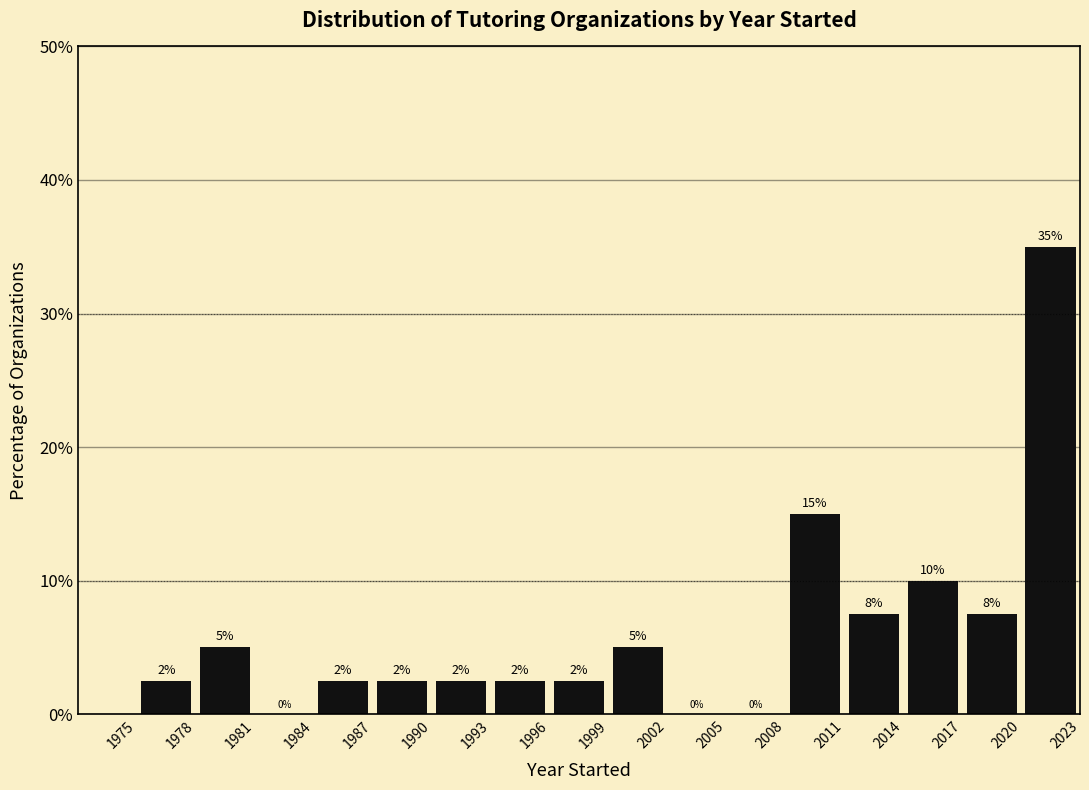

Which range on the x-axis has the tallest bar?

2020 to 2023